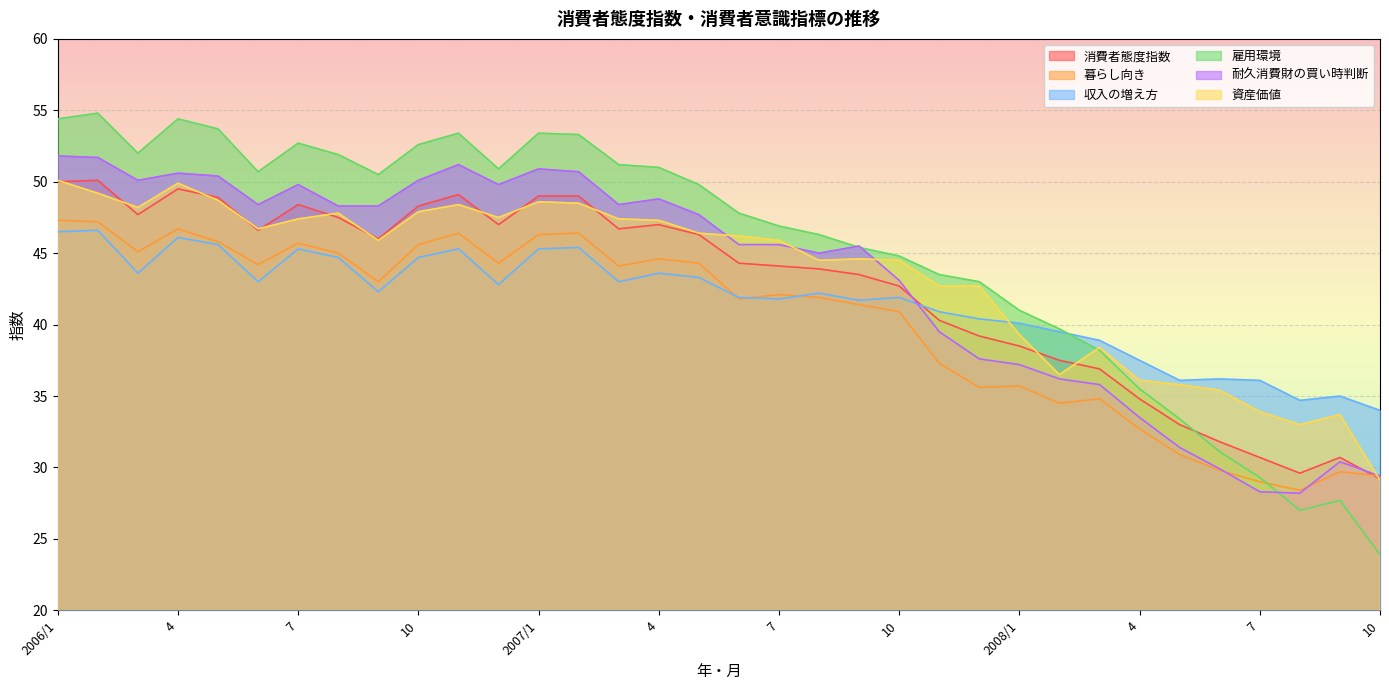

Which category has the highest value across all series?

2